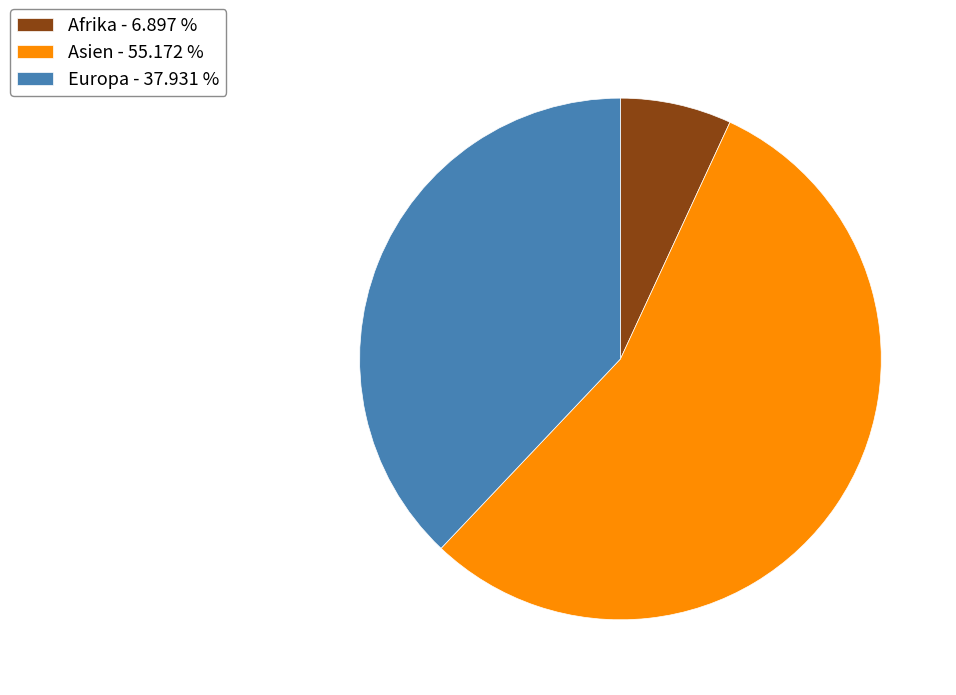

Which has a higher value, Europa - 37.931 % or Afrika - 6.897 %?

Europa - 37.931 %